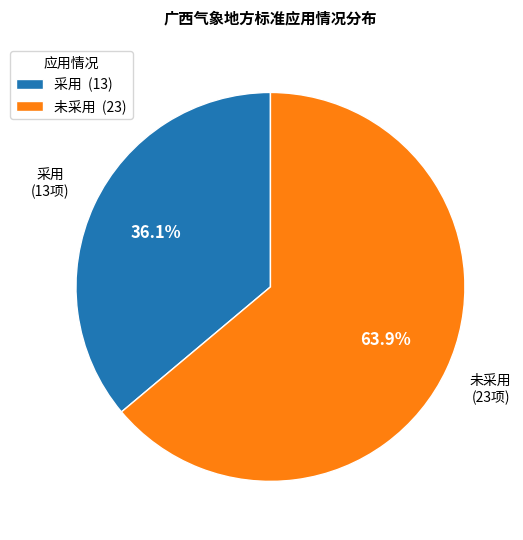

What is the largest slice in the pie chart?

未采用 (23)